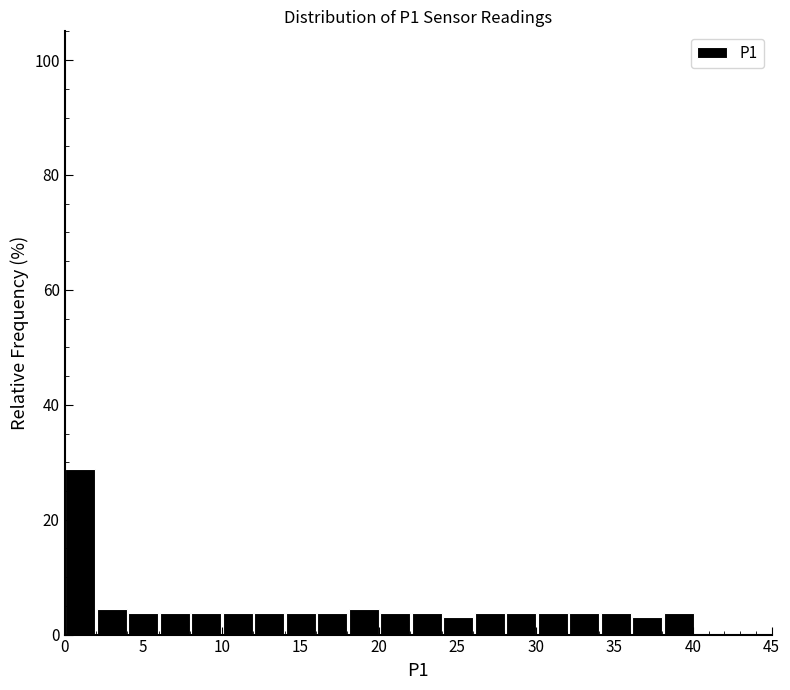

How tall is the bar that spans 2 to 4 on the x-axis? Neither the bar edges nor the heights are printed on the chart, so give them approximately, as read against the axes.

4